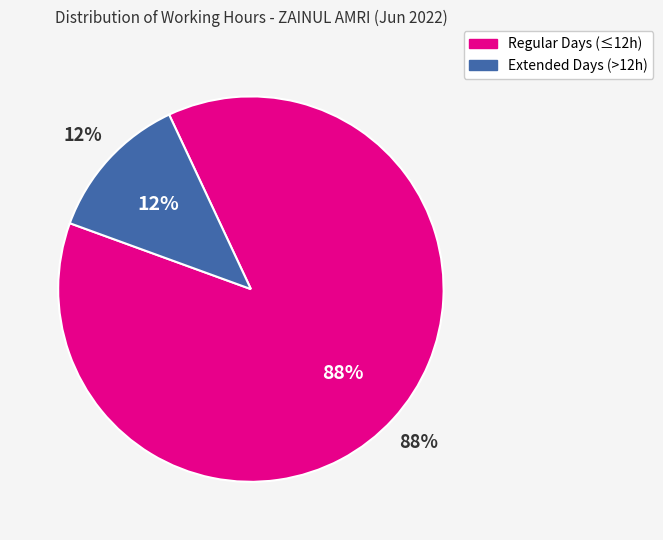

True or false: 23 accounts for 1% of the total.

False